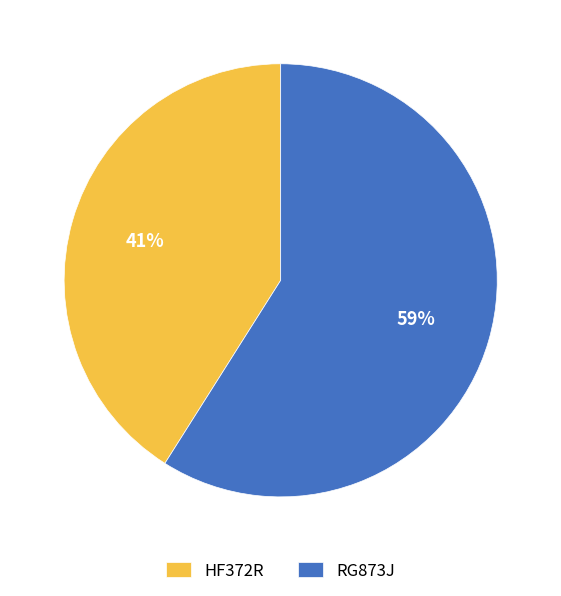

Is it true that HF372R is 41% of the pie?

True